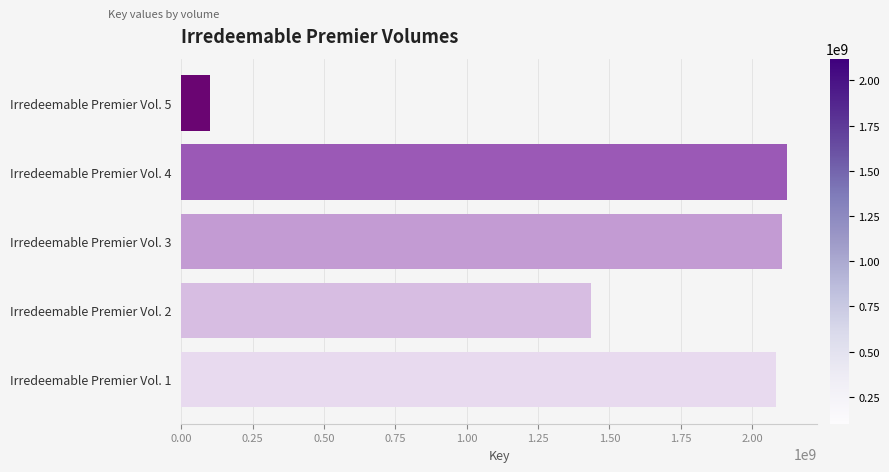

The value at Irredeemable Premier Vol. 4 is 985438181. True or false?

False